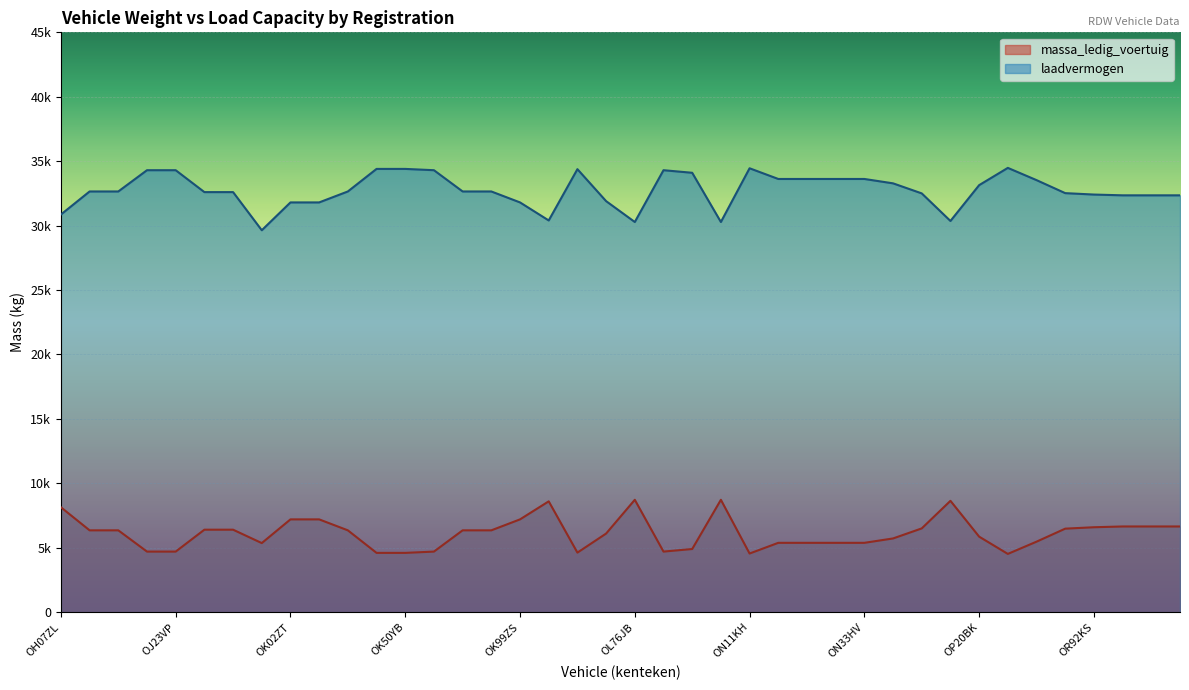

What value does the laadvermogen series have at ON50BH, to the nearest 50?

30350